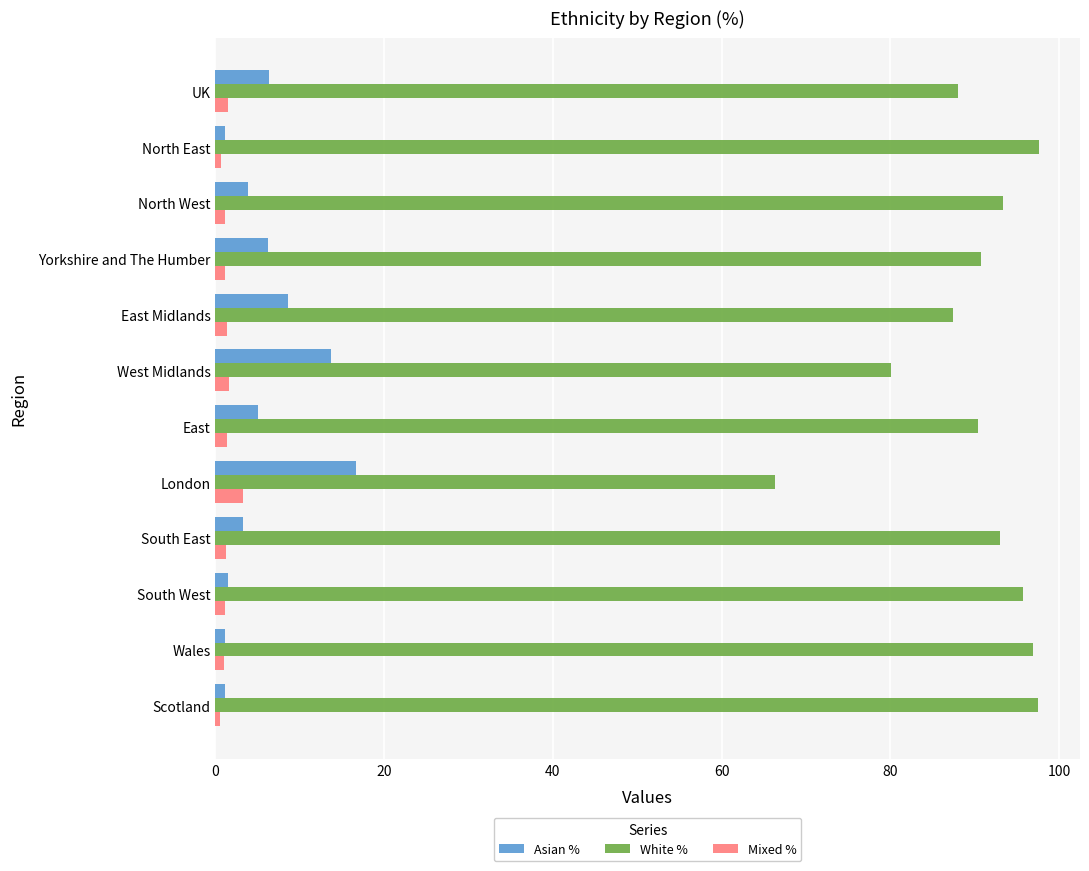

At which label does Mixed % reach its peak?

London